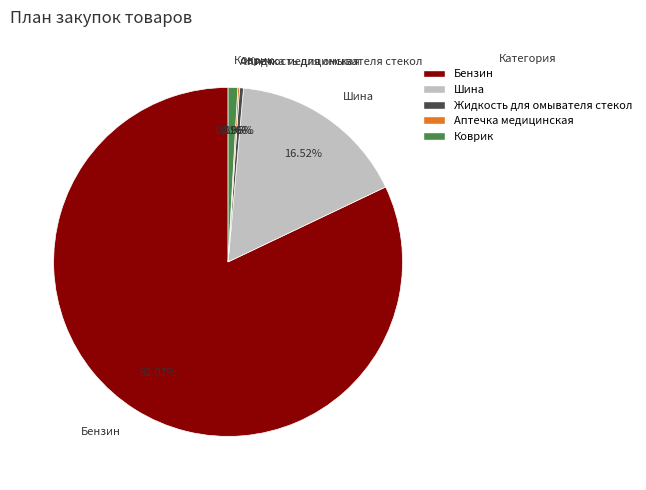

Between Жидкость для омывателя стекол and Шина, which is larger?

Шина